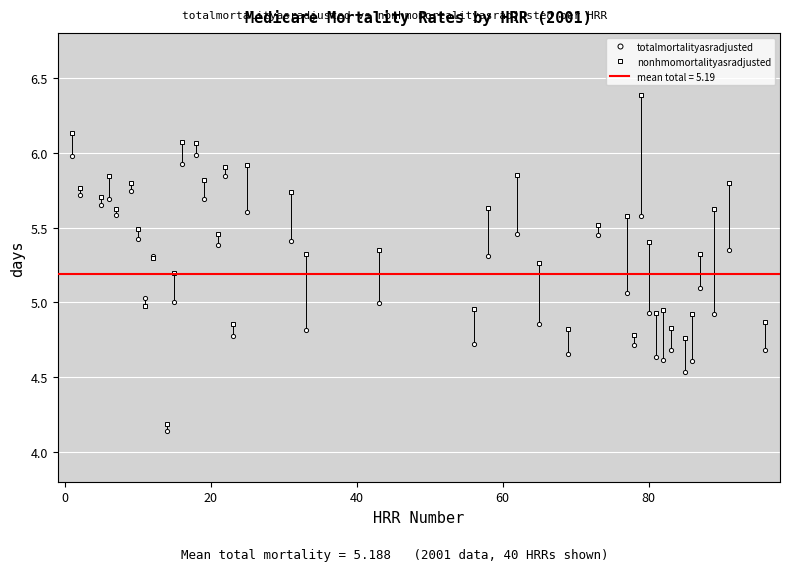

True or false: totalmortalityasradjusted has more than 1 interior local peaks.

True